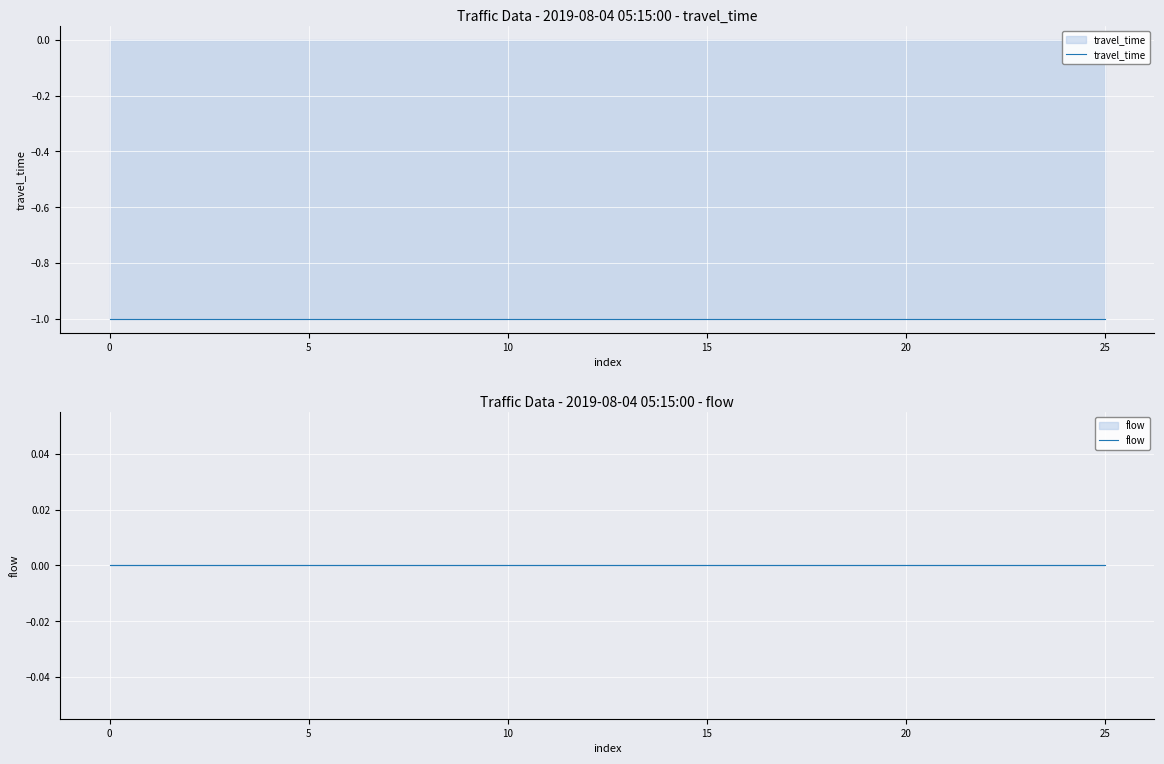

The travel_time series shows -1 at 5. True or false?

False